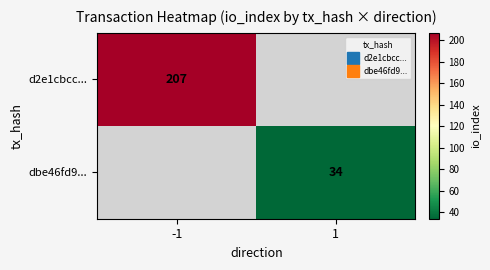

True or false: dbe46fd9... has a value of 60 at 1.

False